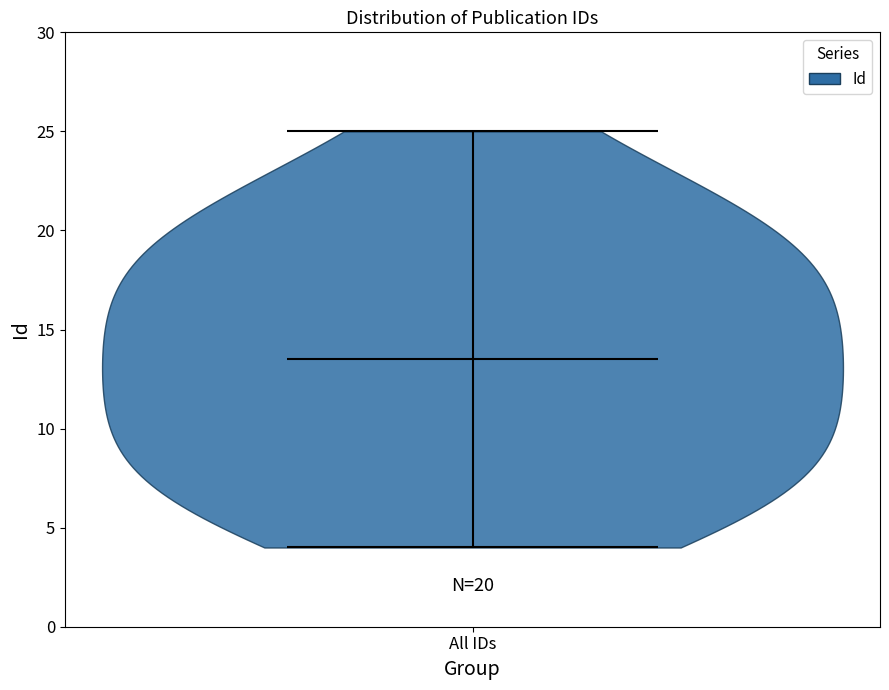

What is the lowest point the violin for All IDs reaches on the y-axis? The values are not printed on the chart, so give them approximately, as read against the axis.

4.0